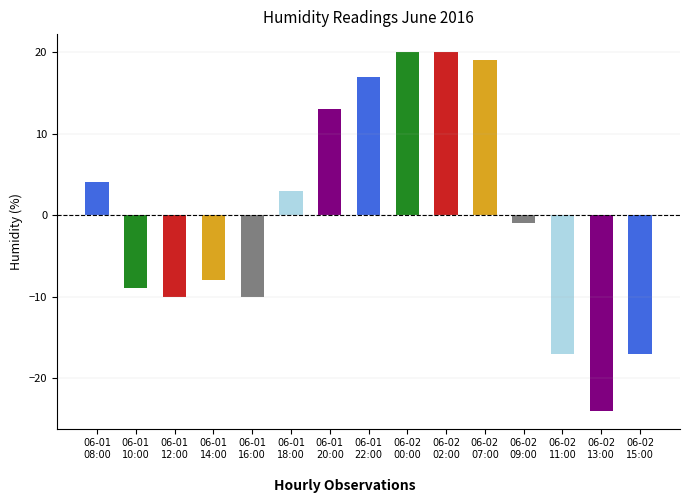

Reading left to right, list all the values displayed in this chart.

06-01
08:00=4	06-01
10:00=-9	06-01
12:00=-10	06-01
14:00=-8	06-01
16:00=-10	06-01
18:00=3	06-01
20:00=13	06-01
22:00=17	06-02
00:00=20	06-02
02:00=20	06-02
07:00=19	06-02
09:00=-1	06-02
11:00=-17	06-02
13:00=-24	06-02
15:00=-17